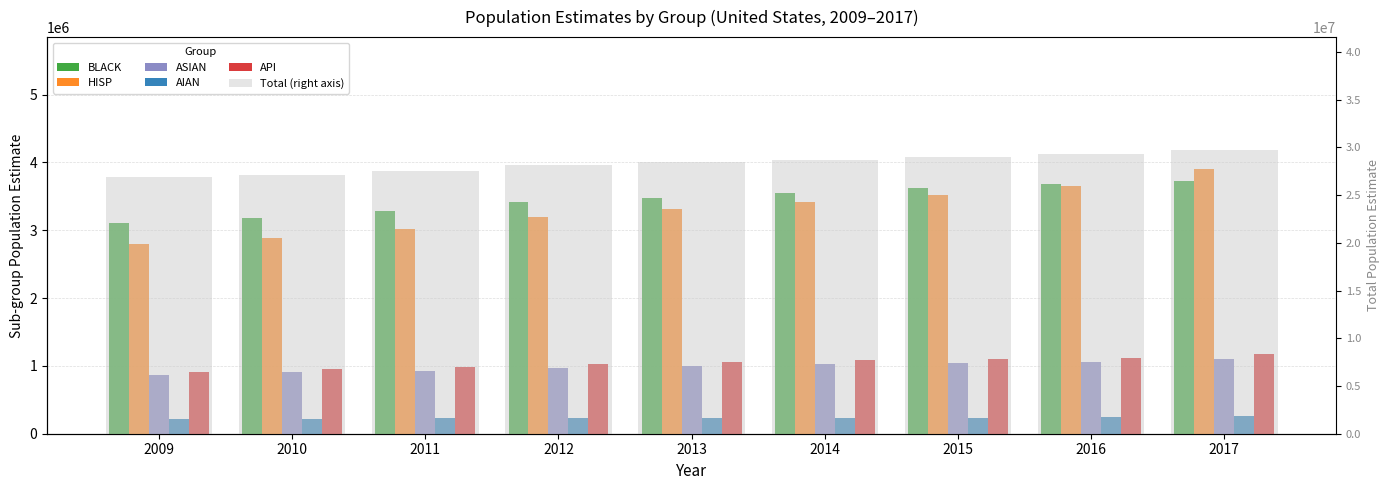

What is the difference between the BLACK values at 2009 and 2015?

510737